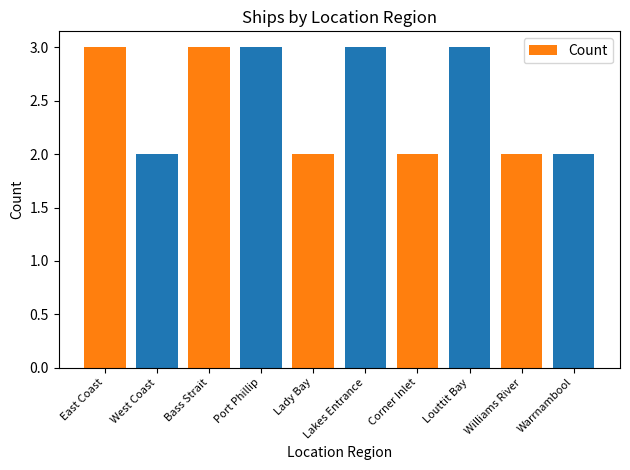

Reading left to right, extract all data points from this chart.

East Coast=3	West Coast=2	Bass Strait=3	Port Phillip=3	Lady Bay=2	Lakes Entrance=3	Corner Inlet=2	Louttit Bay=3	Williams River=2	Warrnambool=2